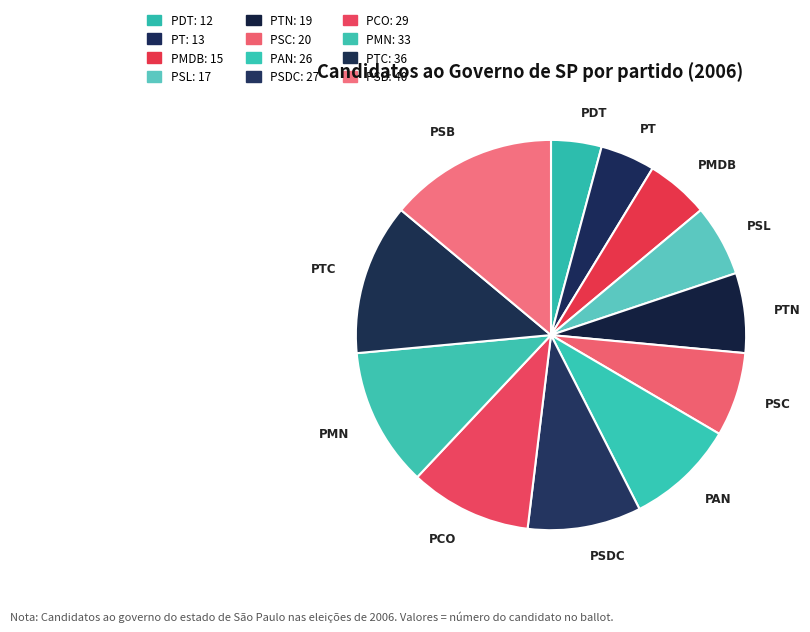

True or false: PTC accounts for 13% of the total.

True